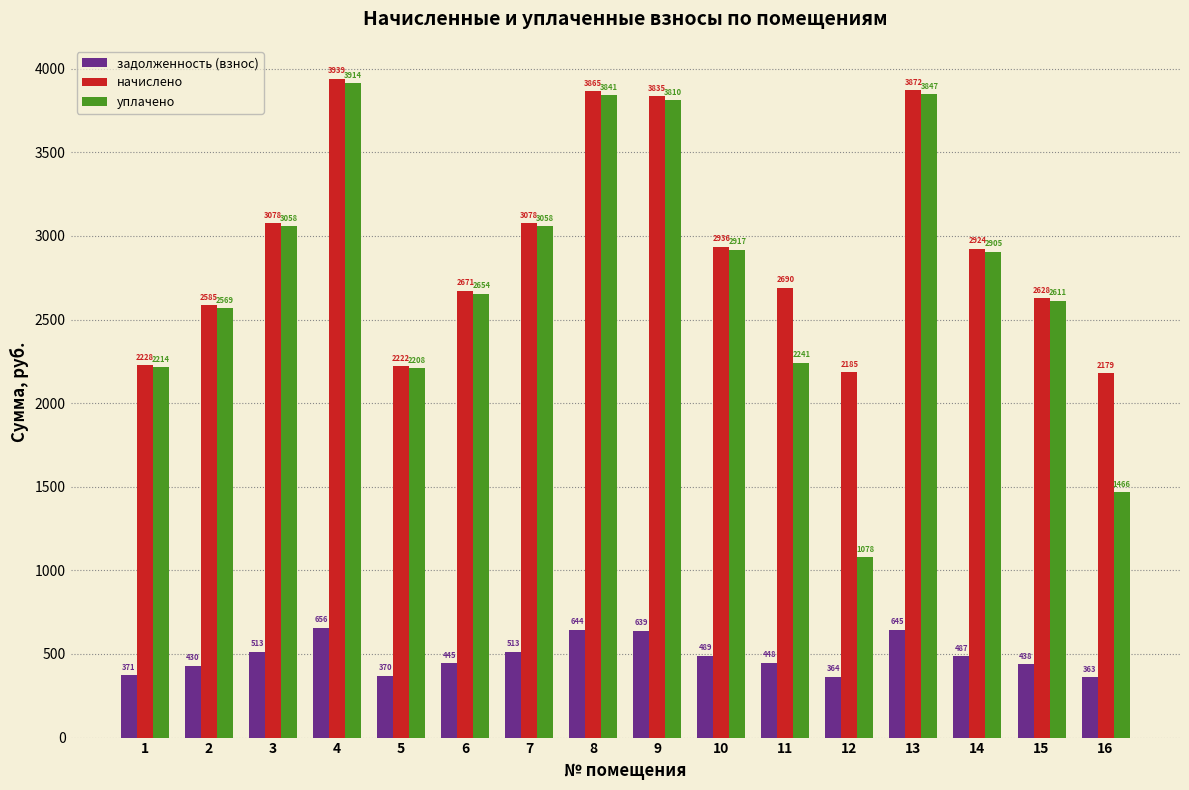

At 10, list the series in order from smallest to largest.

задолженность (взнос), уплачено, начислено